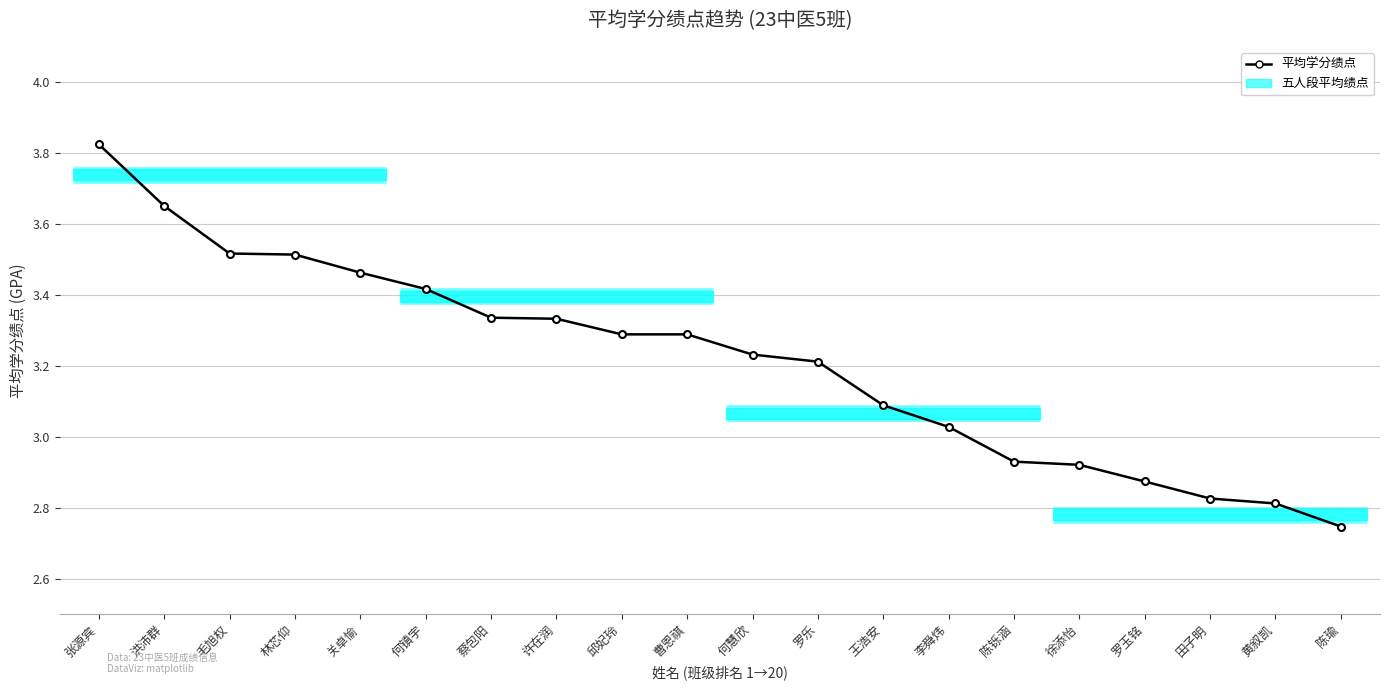

Which category has the lowest value across all series?

陈瑜